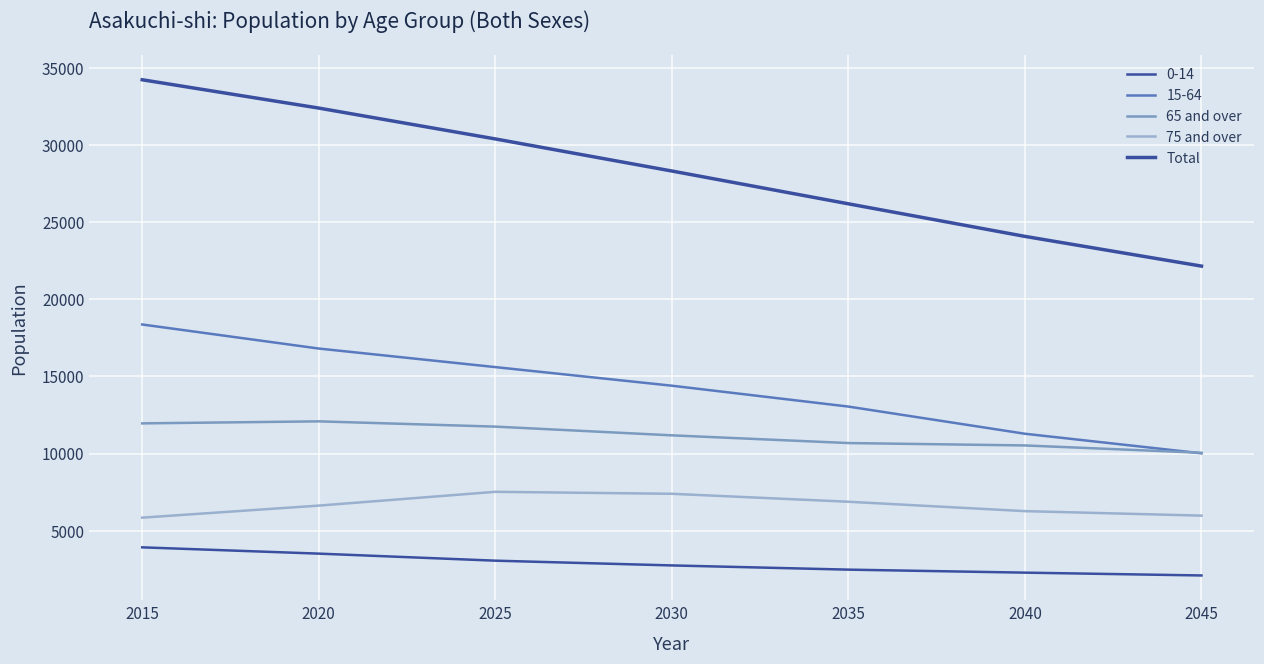

True or false: 65 and over has a value of 11178 at 2030.

True